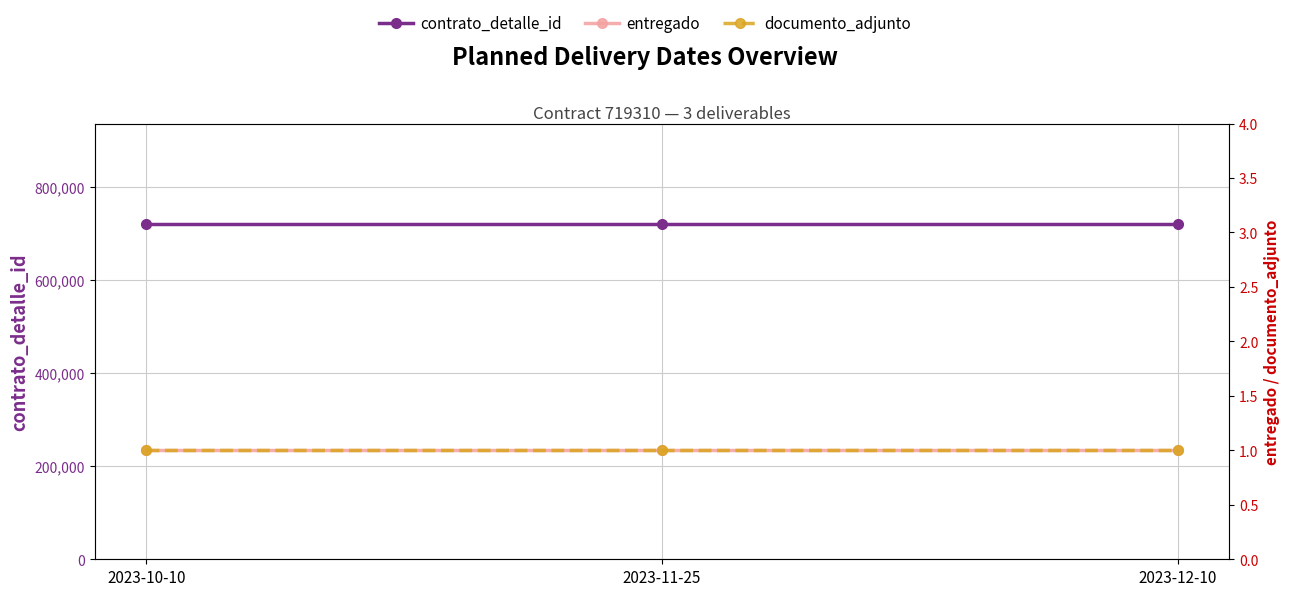

What is the minimum value for entregado?

1